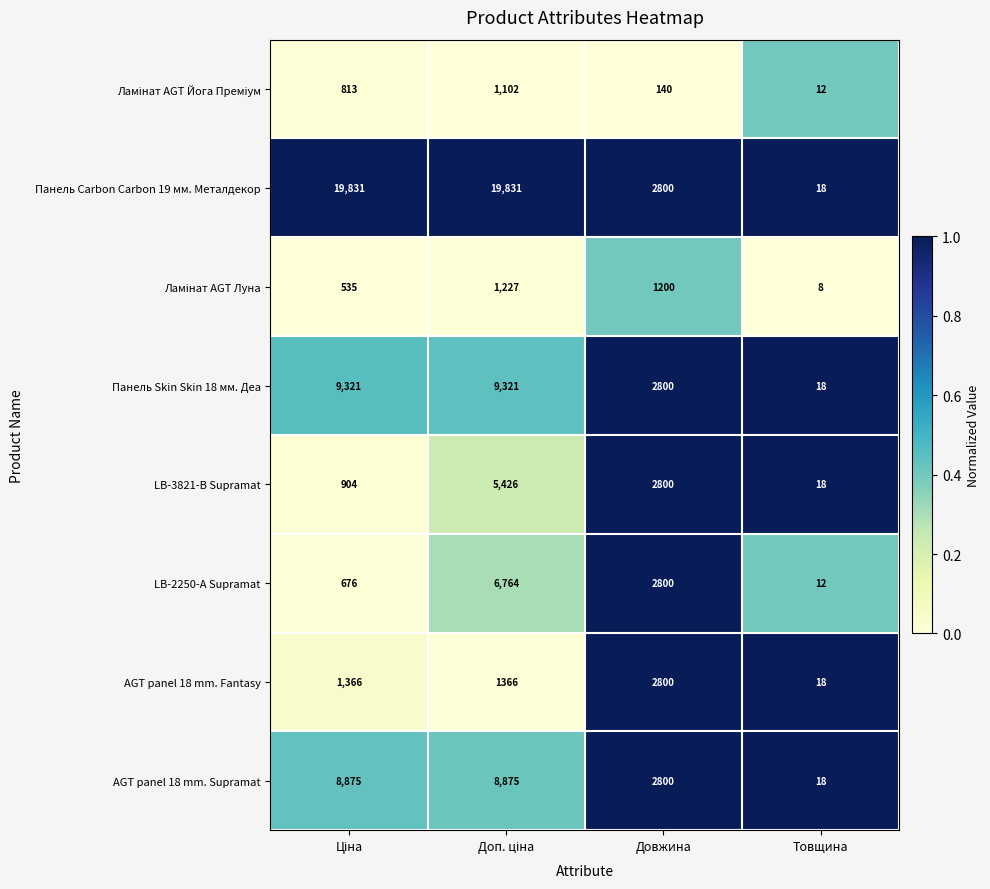

Which series has the largest total across all categories?

Панель Carbon Carbon 19 мм. Металдекор